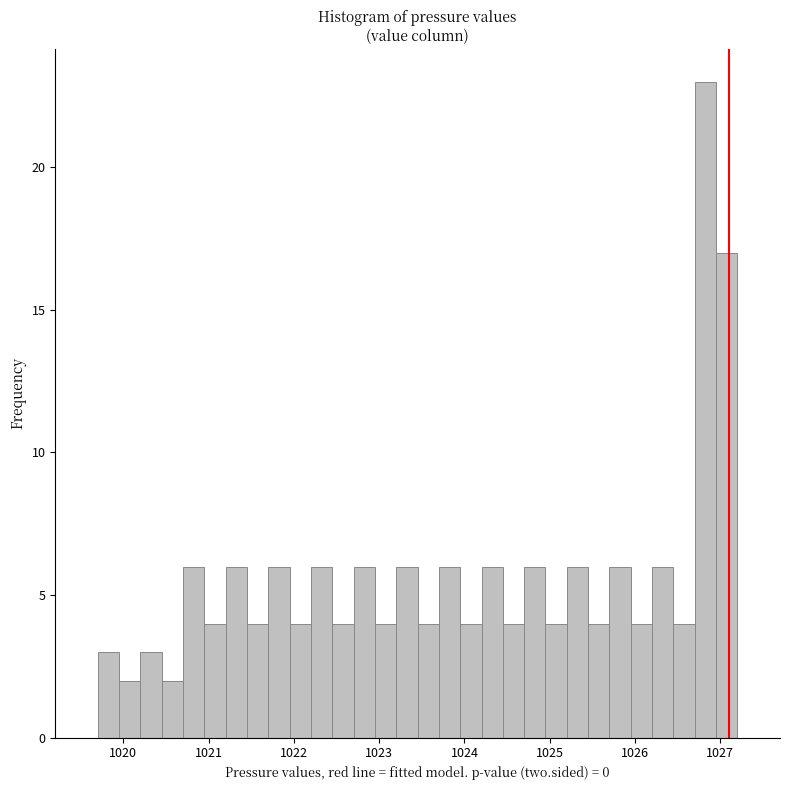

Read against the x-axis, roughly where is the centre of the tallest bar?

1026.8